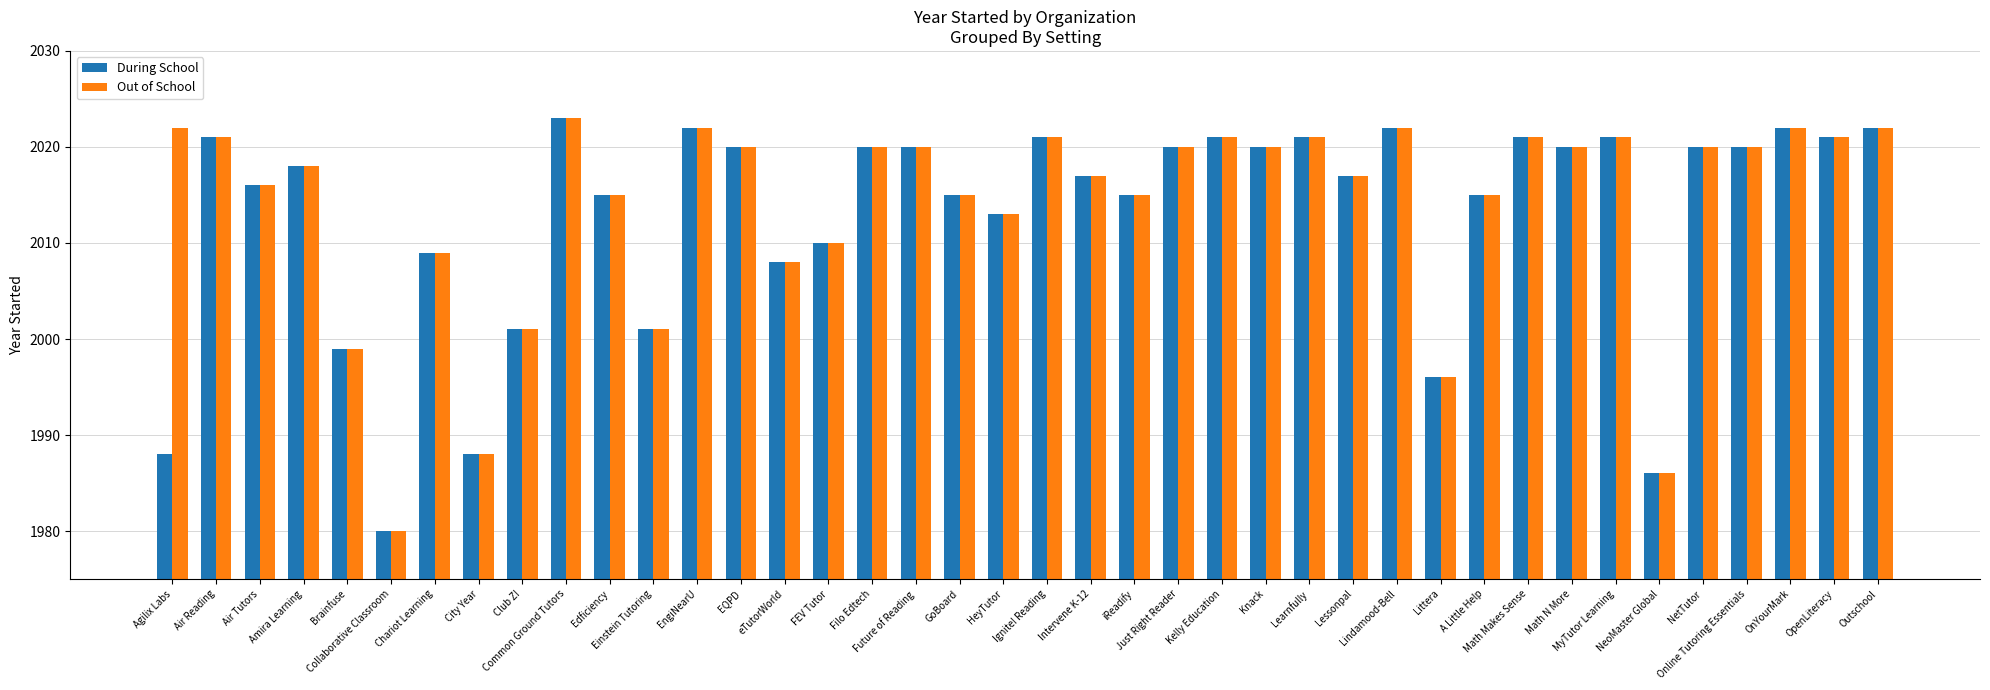

How many series are shown in this chart?

2